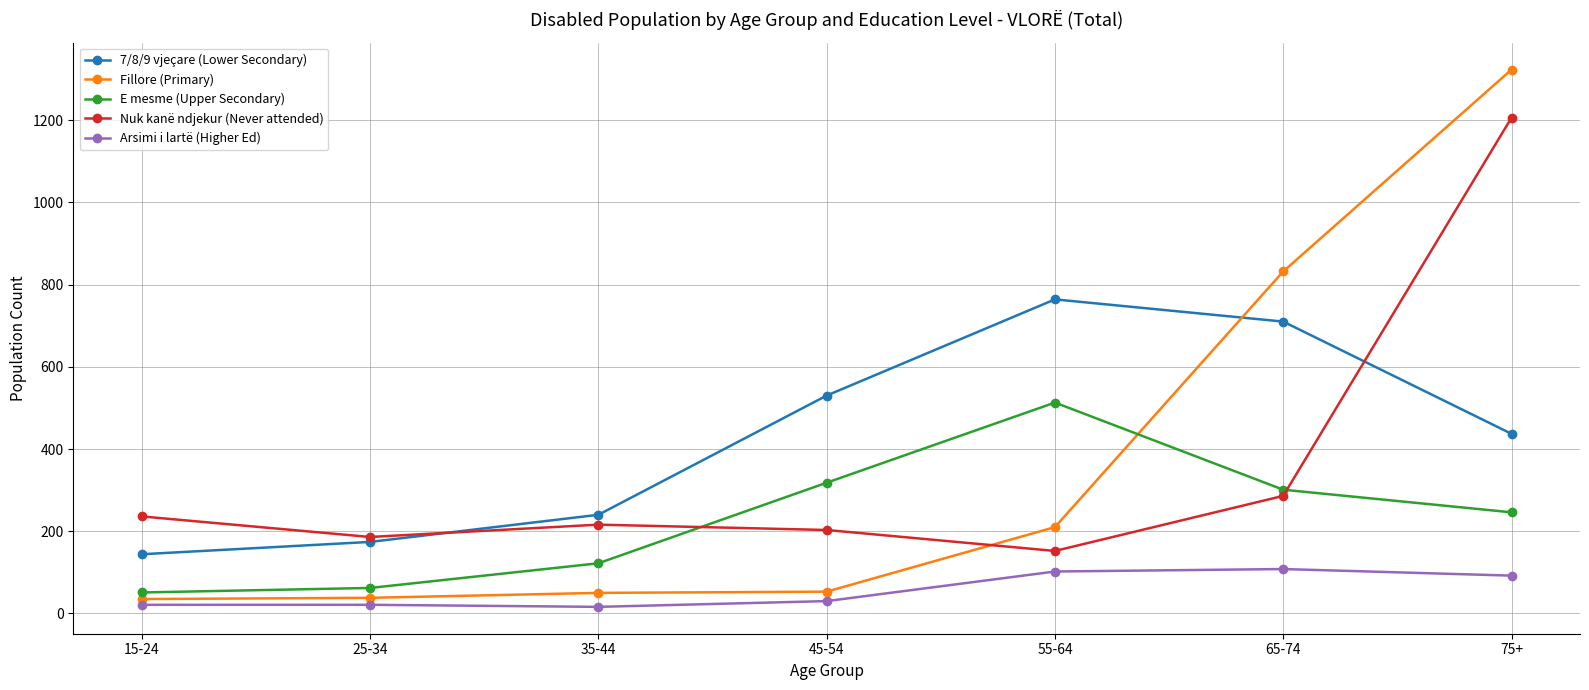

Does the chart have visible grid lines?

Yes